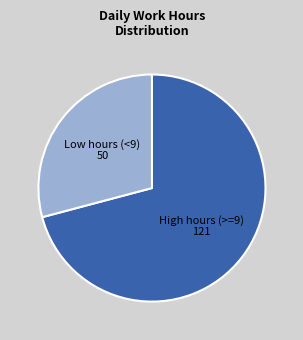

Is it true that High hours (>=9) 121 is 77% of the pie?

False